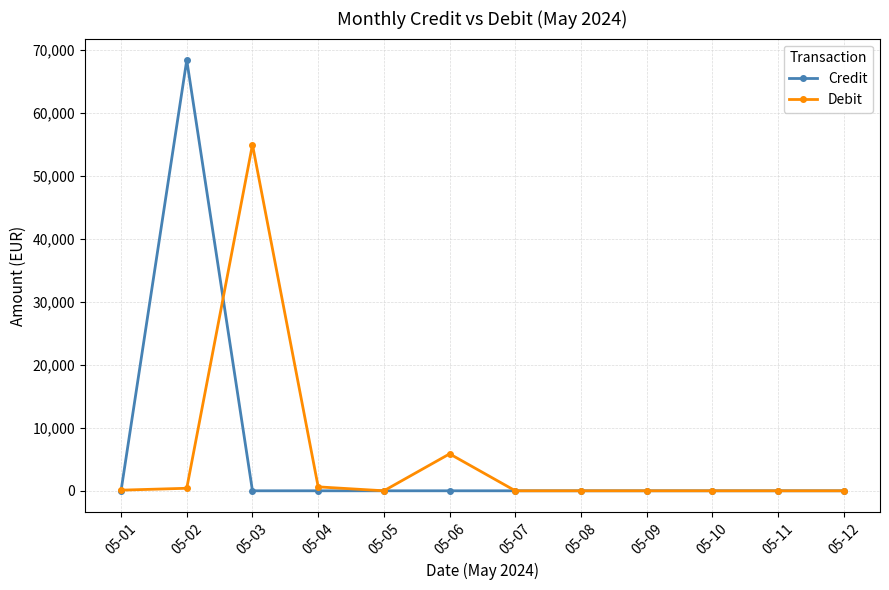

At which category is the sum across all series the highest?

05-02